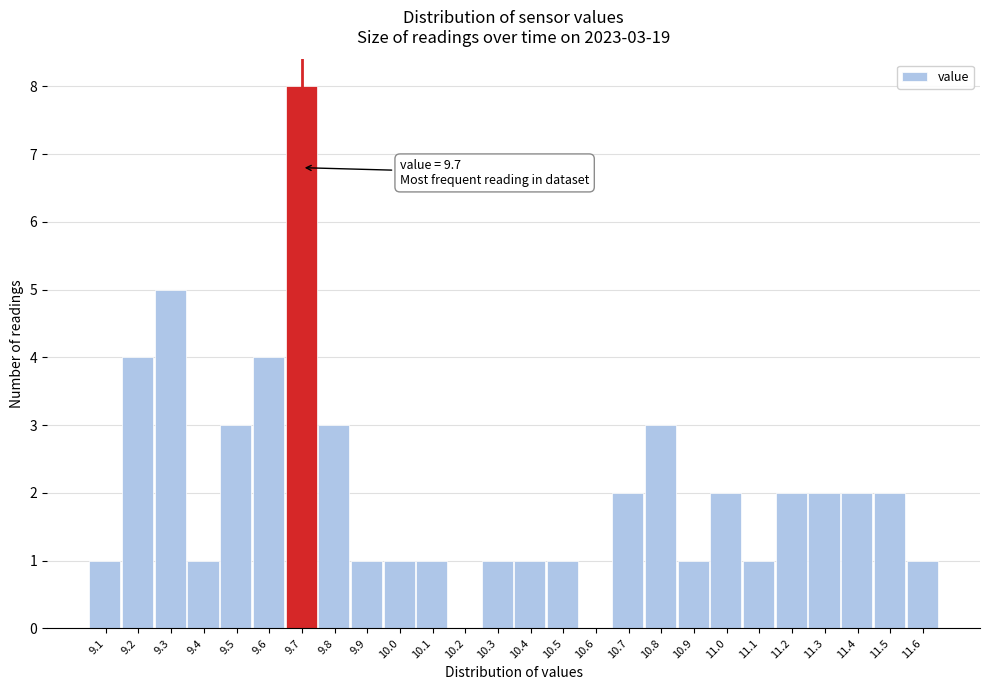

Which range on the x-axis has the tallest bar?

9.65 to 9.75